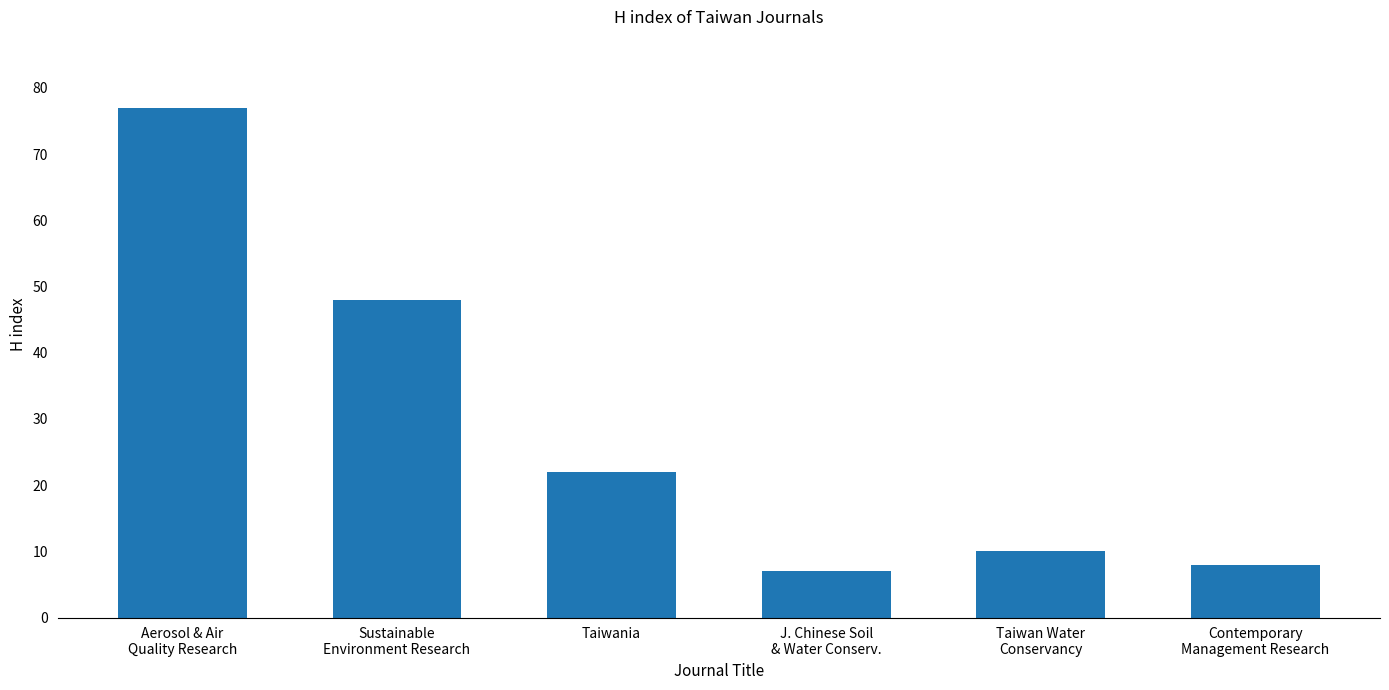

How many series are shown in this chart?

1